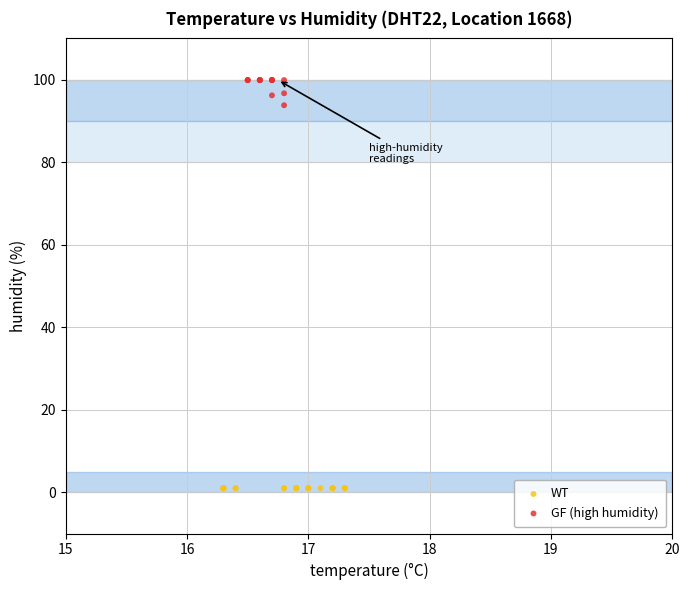

What are all the series names shown in the legend?

WT, GF (high humidity)